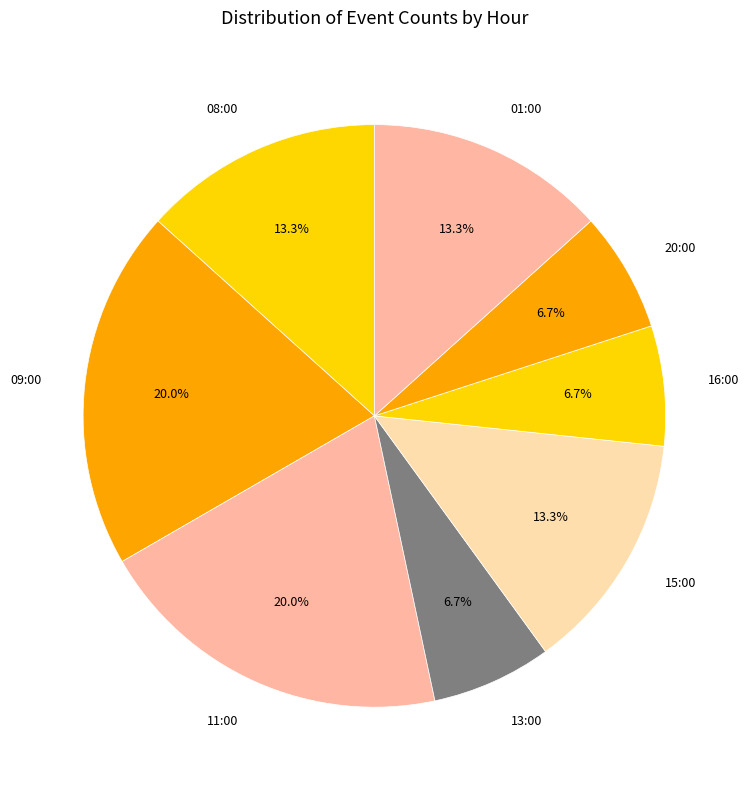

Does 08:00 account for over 50% of the chart?

No